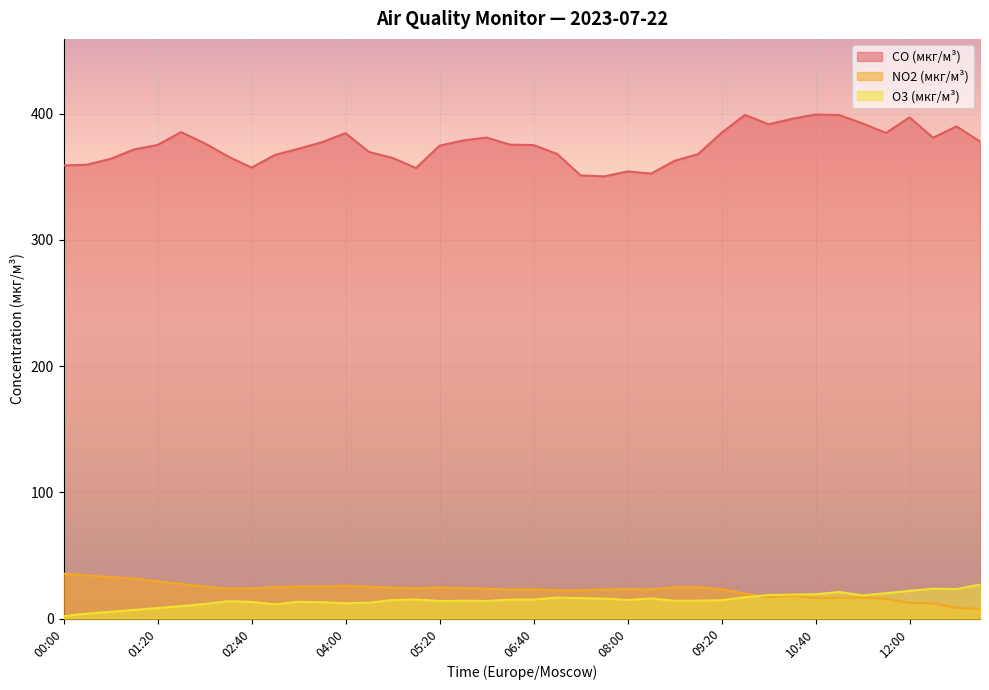

Between 02:40 and 08:20, which is larger?

02:40